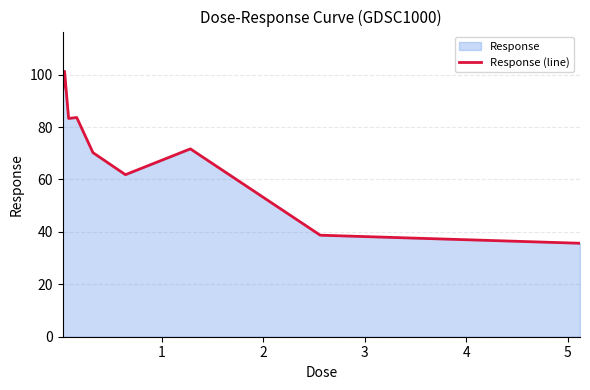

What is the minimum value shown in the chart?

35.7